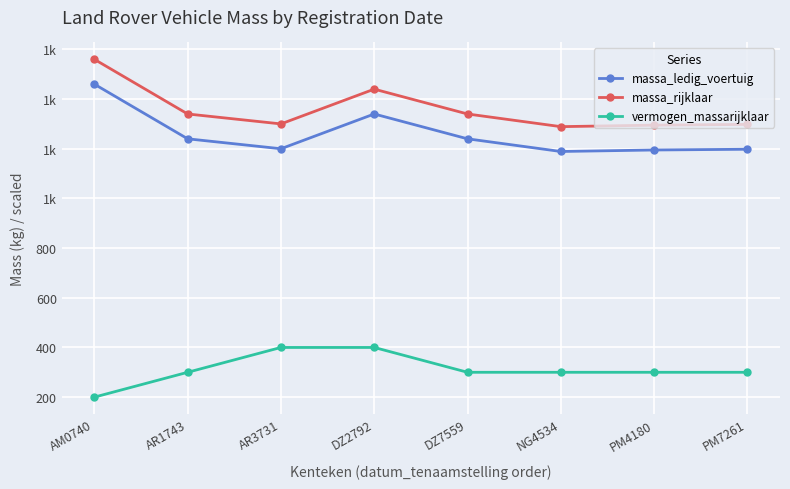

Which series changed the most between AR3731 and DZ2792?

massa_ledig_voertuig